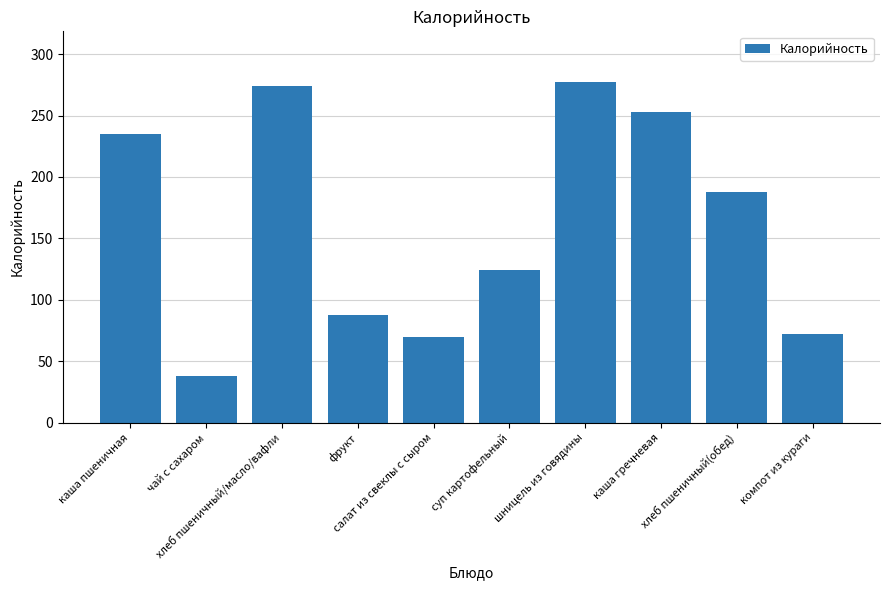

What position from the left is каша пшеничная?

1